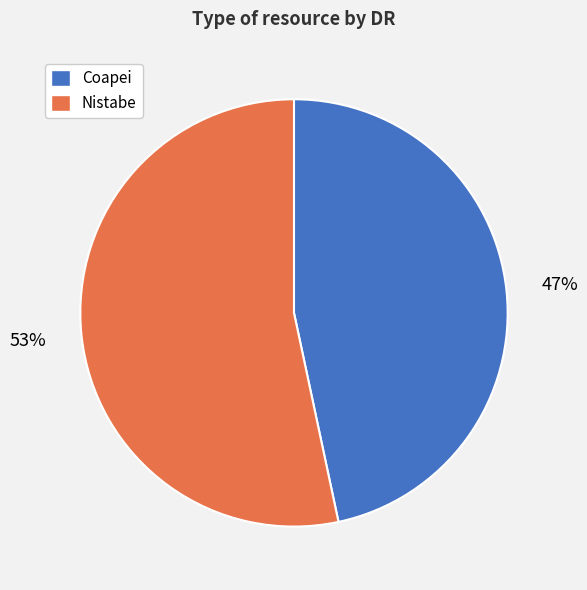

Does Nistabe account for over 50% of the chart?

Yes